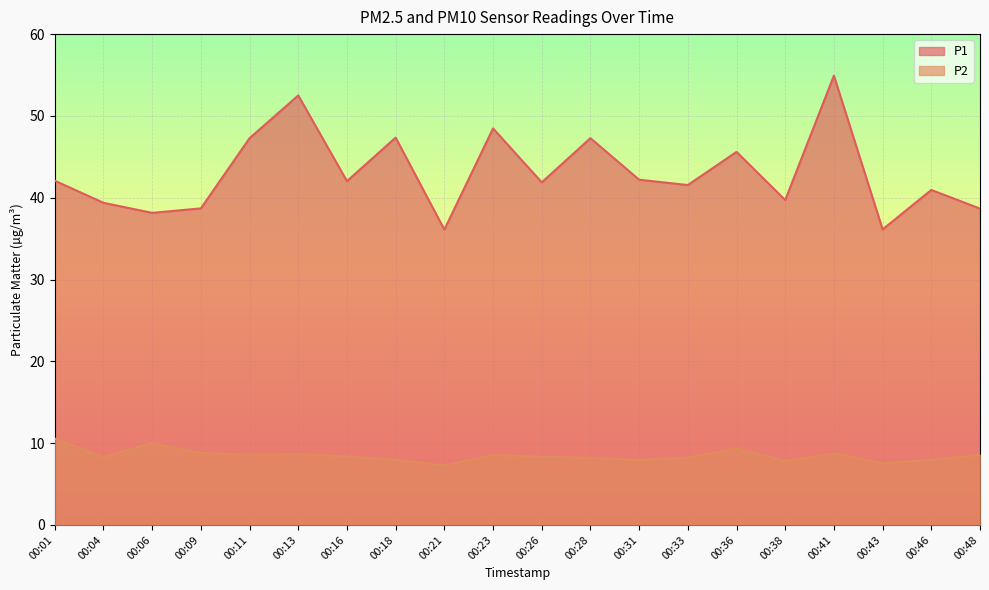

True or false: P1 and P2 intersect in this chart.

False